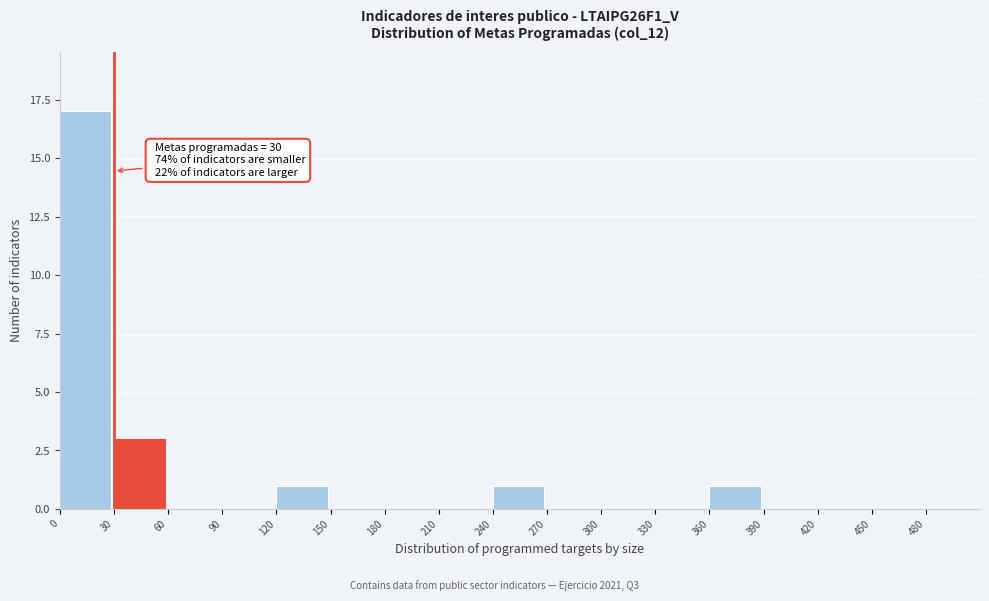

Over which range of the x-axis is the bar tallest?

0 to 30